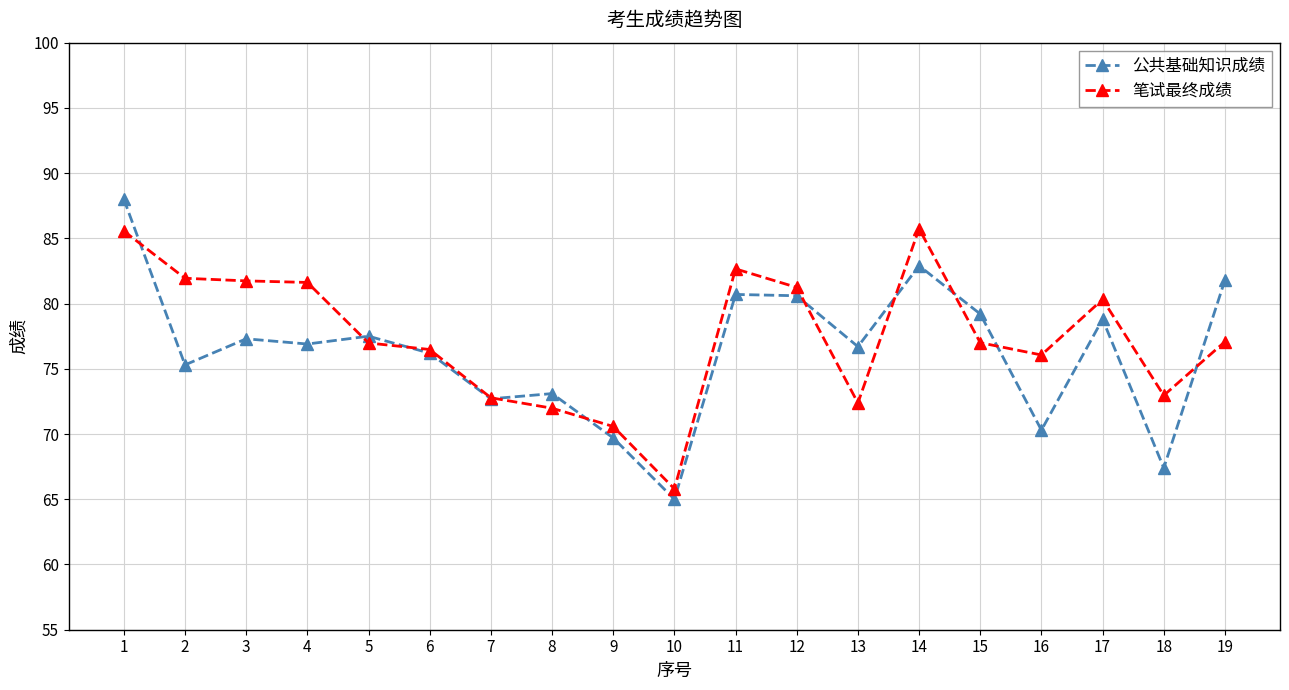

Which series has the widest spread of values?

公共基础知识成绩